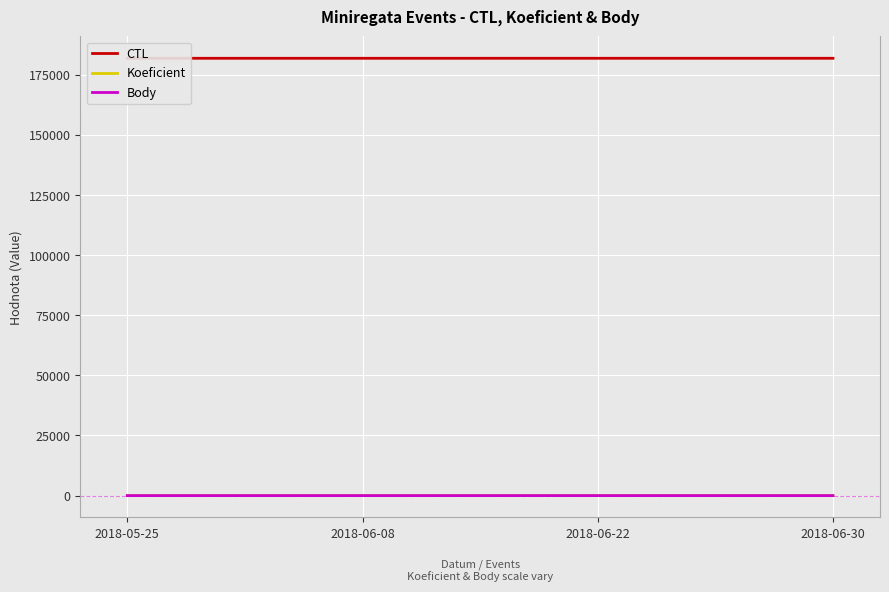

At which category is the sum across all series the highest?

2018-06-30